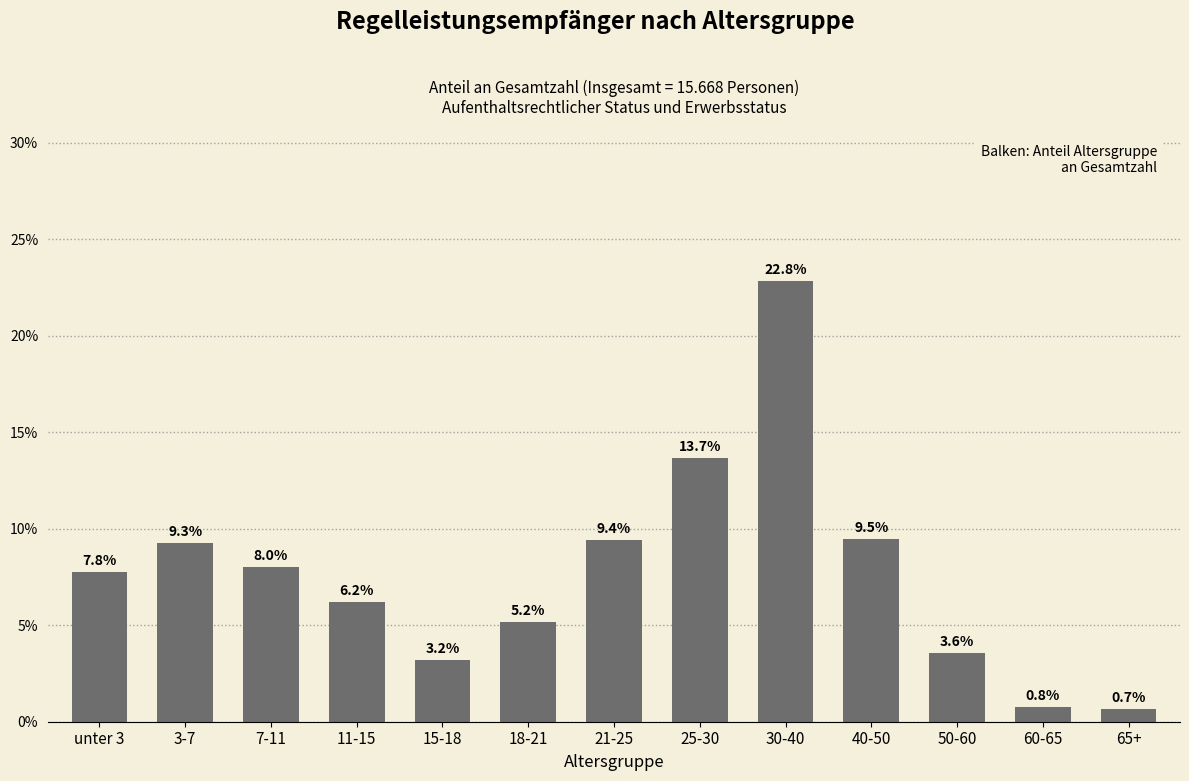

What is the maximum value shown in the chart?

0.2